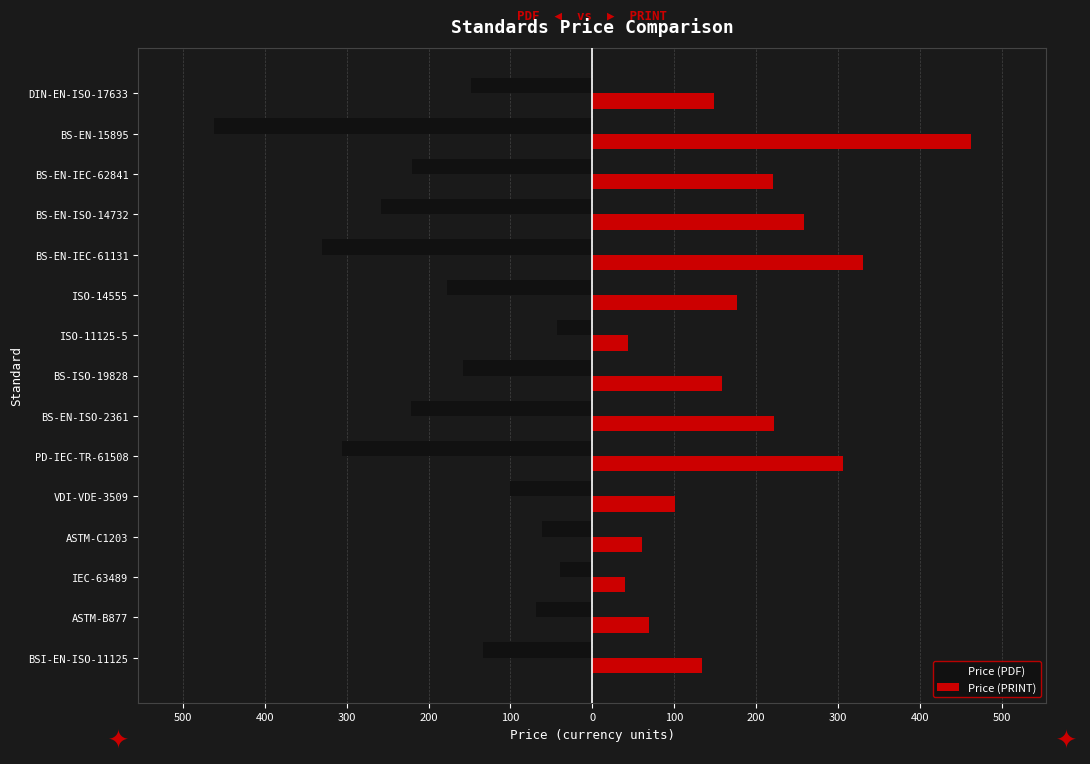

How many bars are there in total?

30